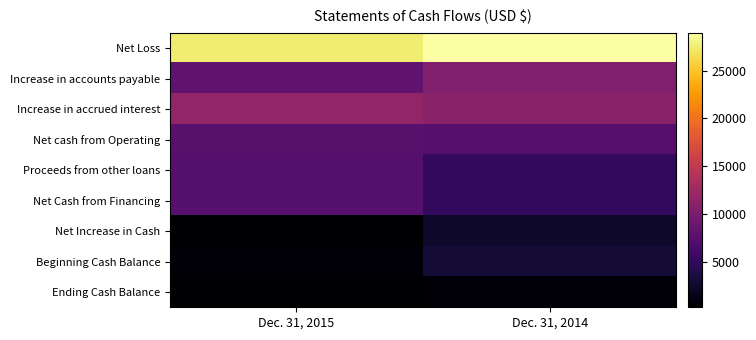

Between Dec. 31, 2014 and Dec. 31, 2015, which is larger?

Dec. 31, 2014